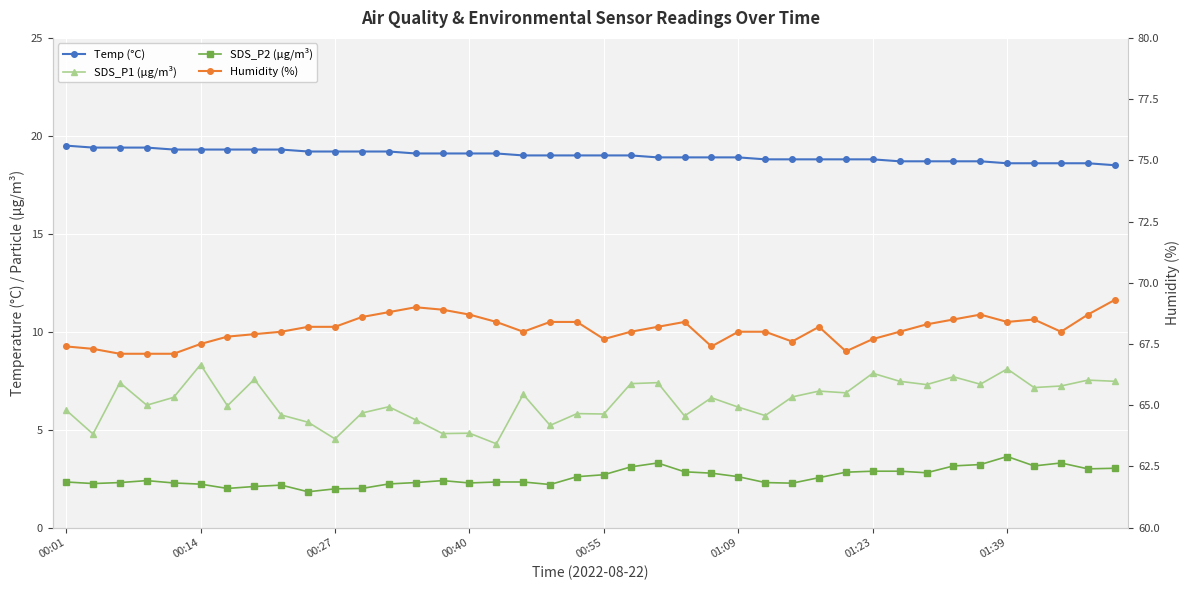

True or false: SDS_P2 (μg/m³) has more than 2 points higher than both neighbors.

True